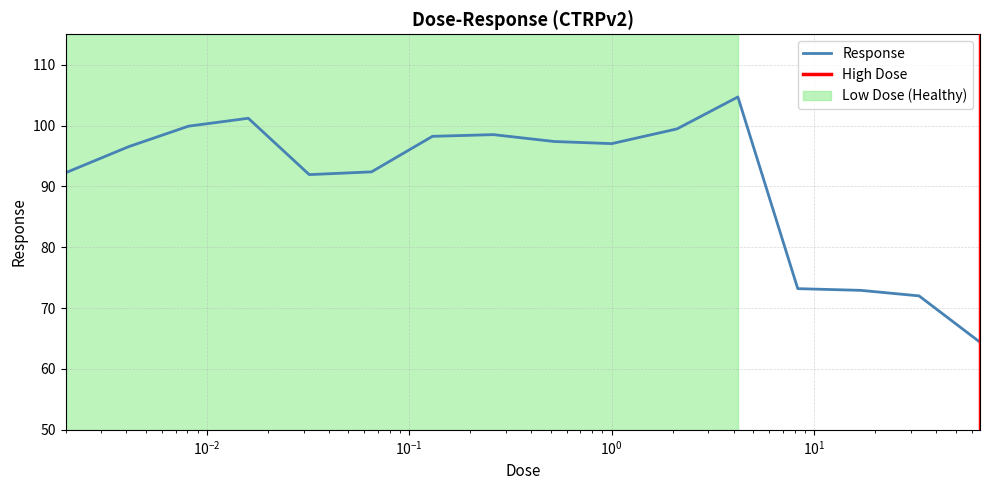

Is this an area chart (filled region under the line)?

No